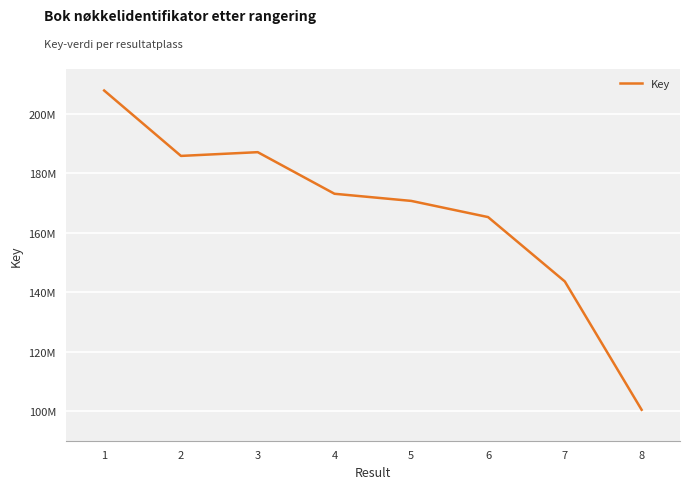

Reading left to right, extract all data points from this chart.

207766532	185773383	187032988	173044146	170640760	165205487	143556742	100403646